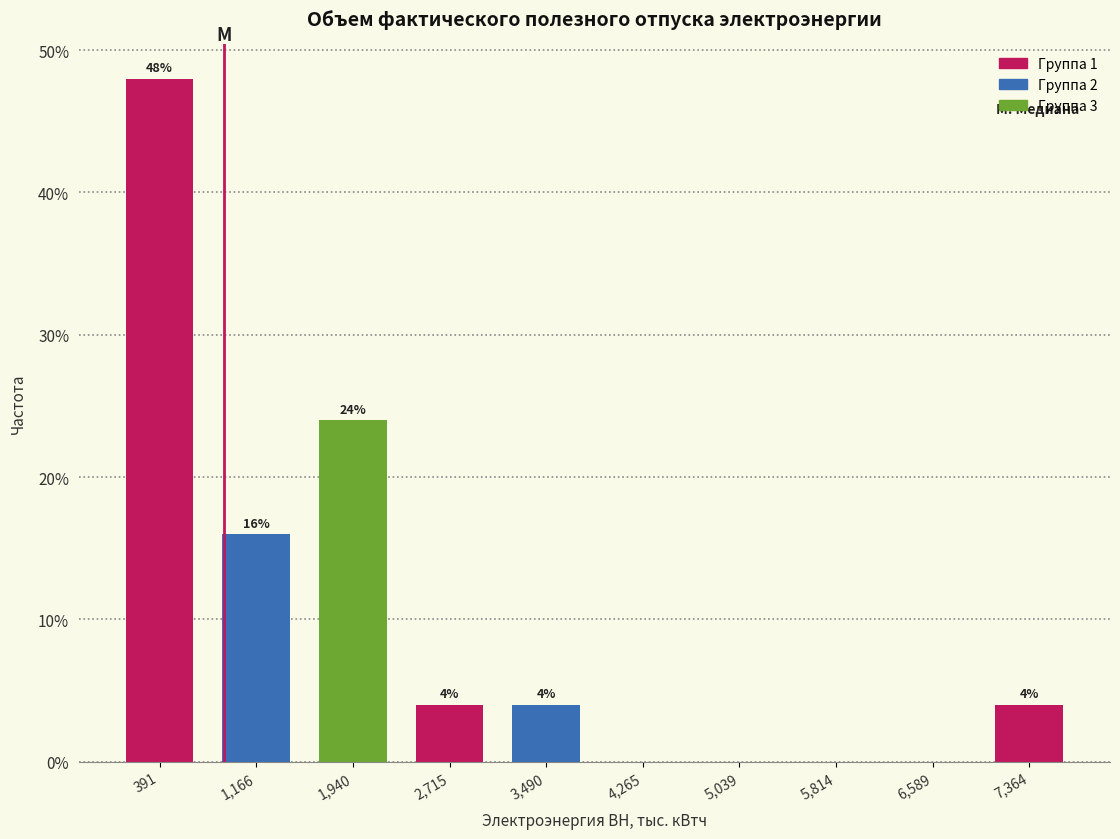

Which range on the x-axis has the tallest bar?

0 to 800